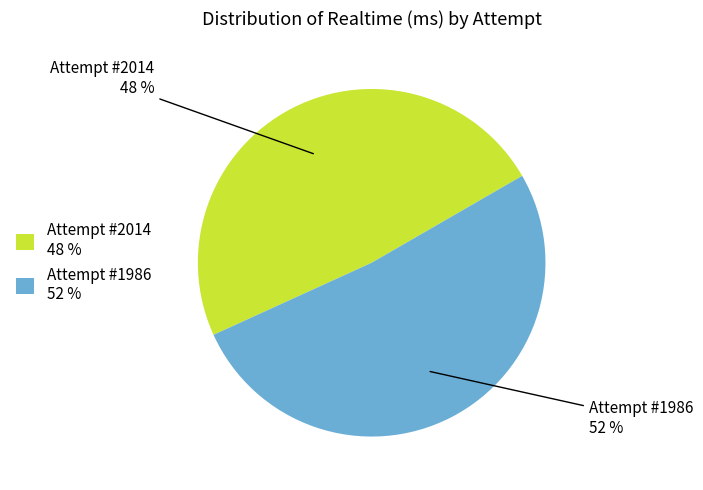

Which category has the smallest portion of the pie?

Attempt #2014